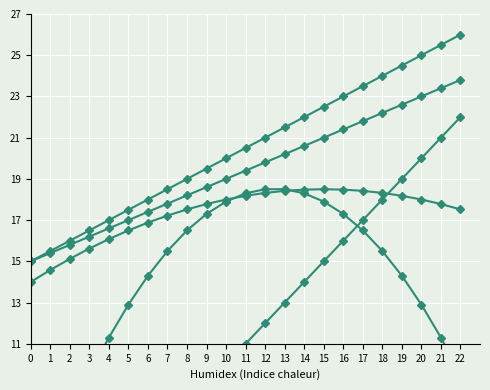

Which series changed the most between 9 and 19?

Spesa Controllata